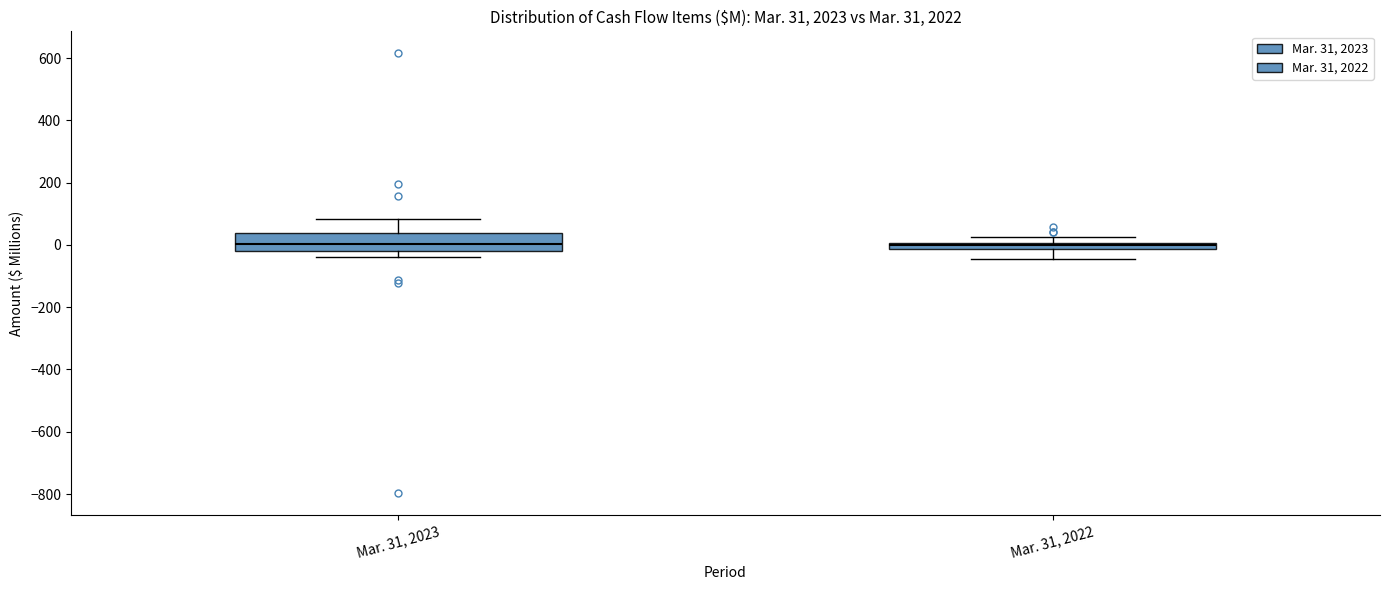

Comparing the boxes themselves (not the whiskers), which one is the tallest?

Mar. 31, 2023